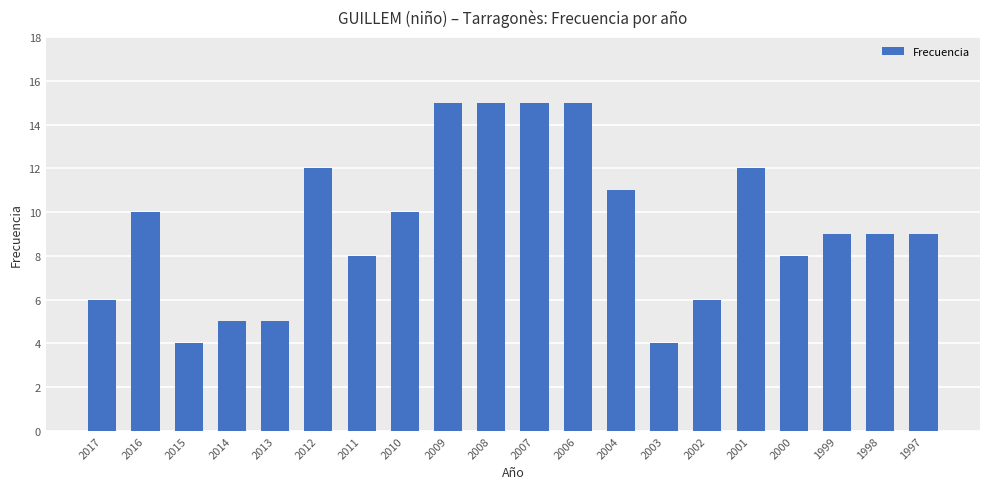

Reading left to right, transcribe all the data shown in this chart.

2017=6	2016=10	2015=4	2014=5	2013=5	2012=12	2011=8	2010=10	2009=15	2008=15	2007=15	2006=15	2004=11	2003=4	2002=6	2001=12	2000=8	1999=9	1998=9	1997=9